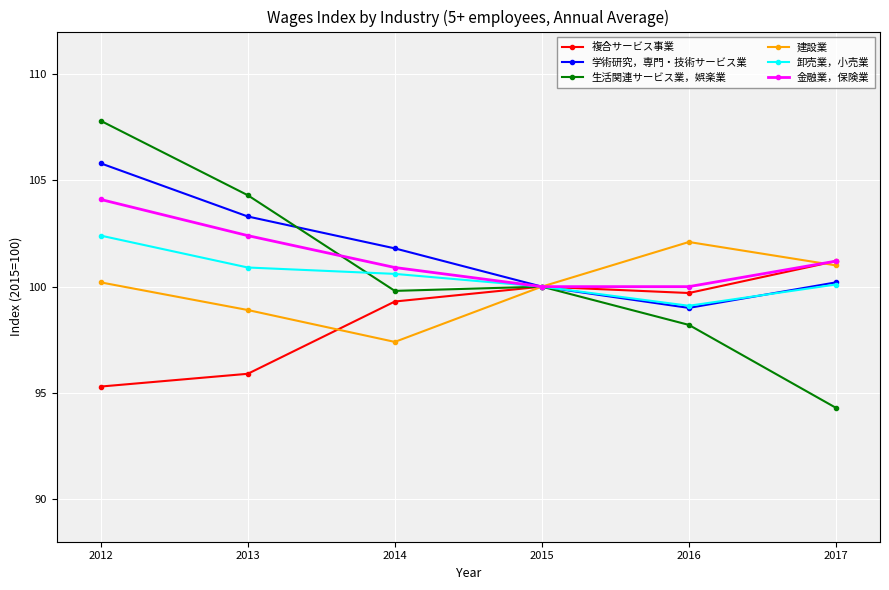

Which series has the largest total across all categories?

学術研究，専門・技術サービス業